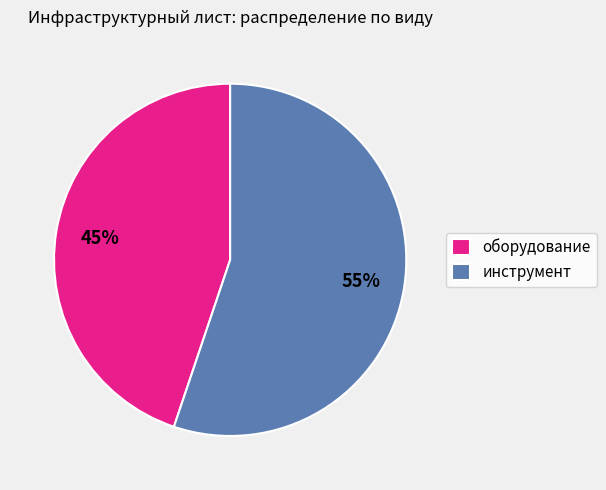

Is it true that оборудование is 45% of the pie?

True